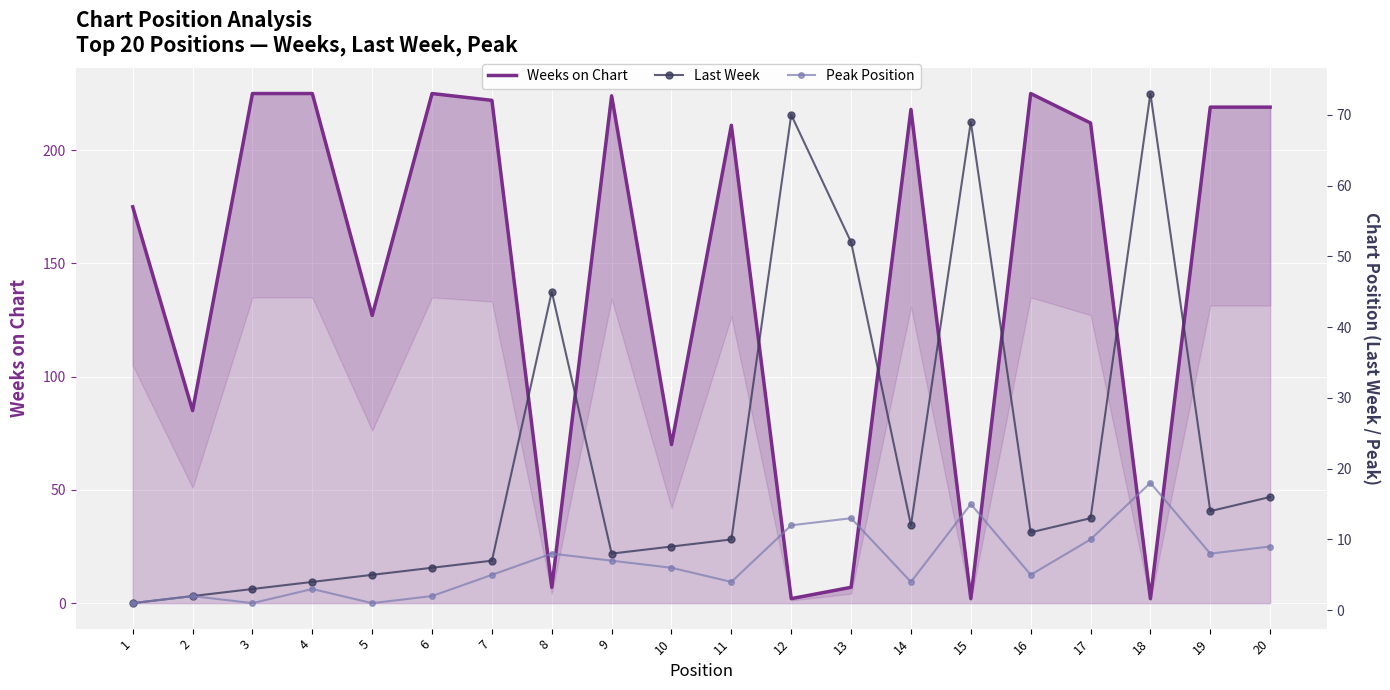

Where is Last Week nearest to the value 37?

8